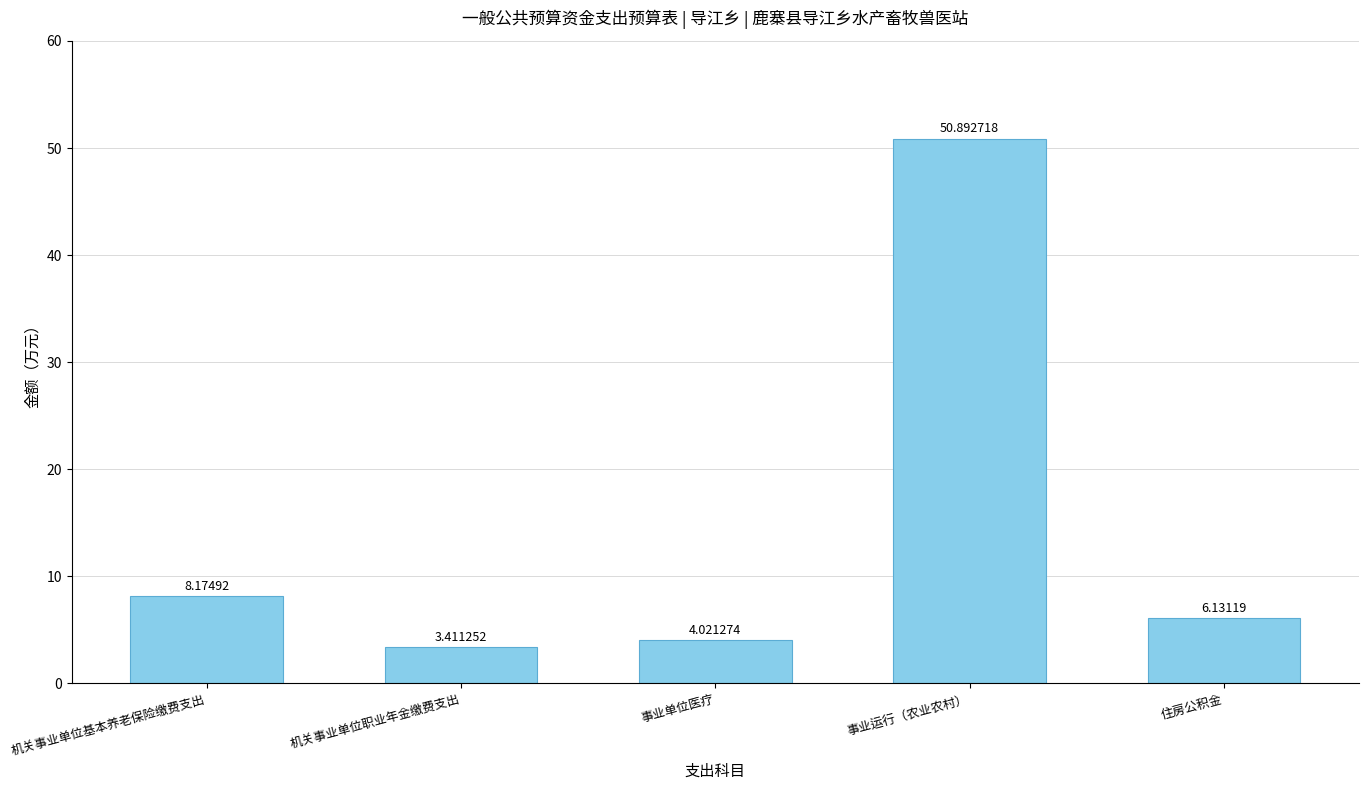

Are the bars horizontal?

No